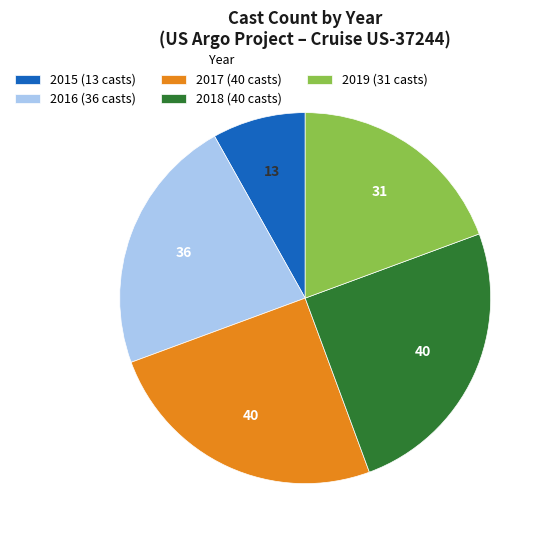

Do 2019 (31 casts) and 2017 (40 casts) together represent more than half of the pie?

No